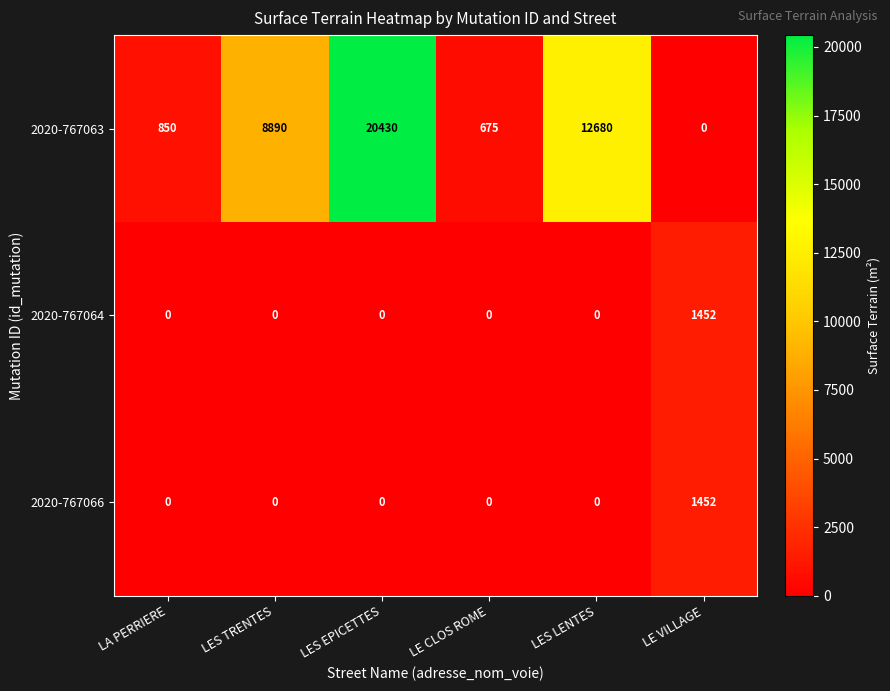

At how many categories does at least one series exceed 16285?

1